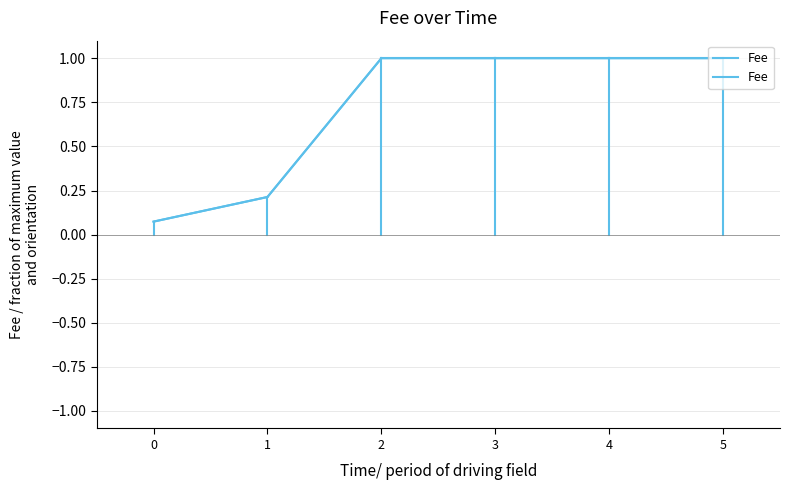

Which category has the highest value across all series?

2